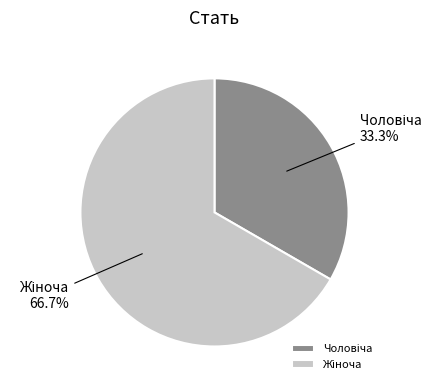

Is there any slice that represents more than half of the pie?

Yes